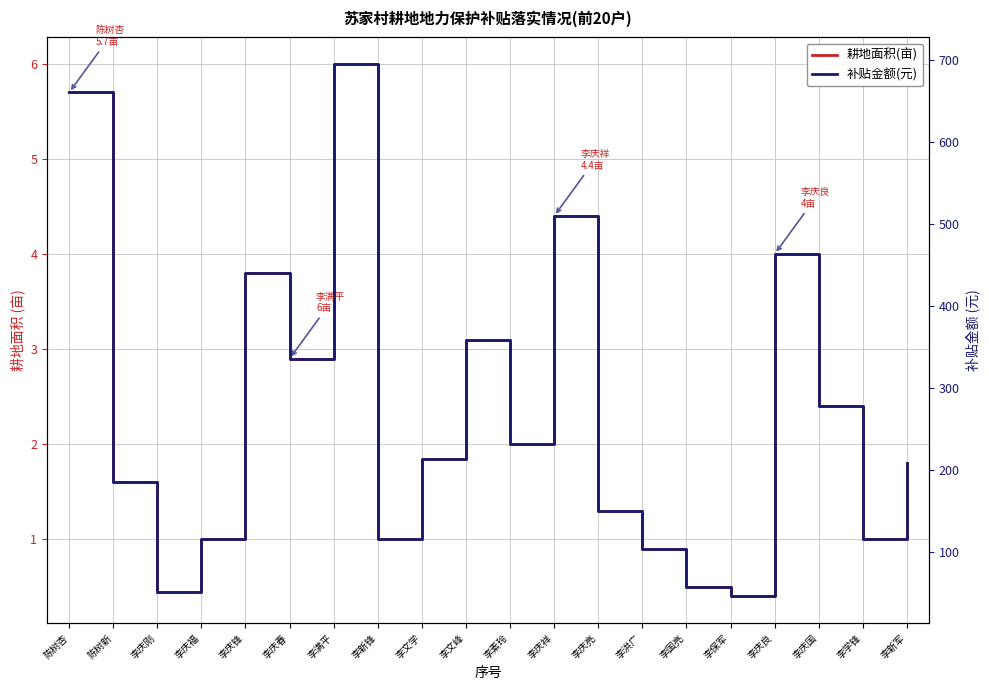

Is the value of 耕地面积(亩) at 李庆良 greater than the value of 补贴金额(元) at 李保军?

No